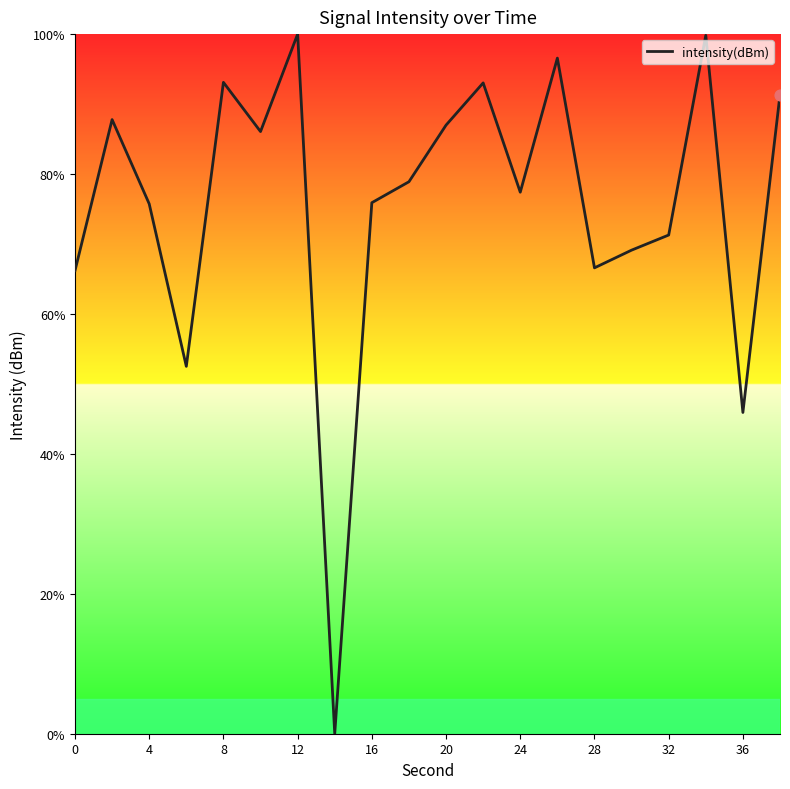

What is the difference between the maximum and minimum values?

100.0